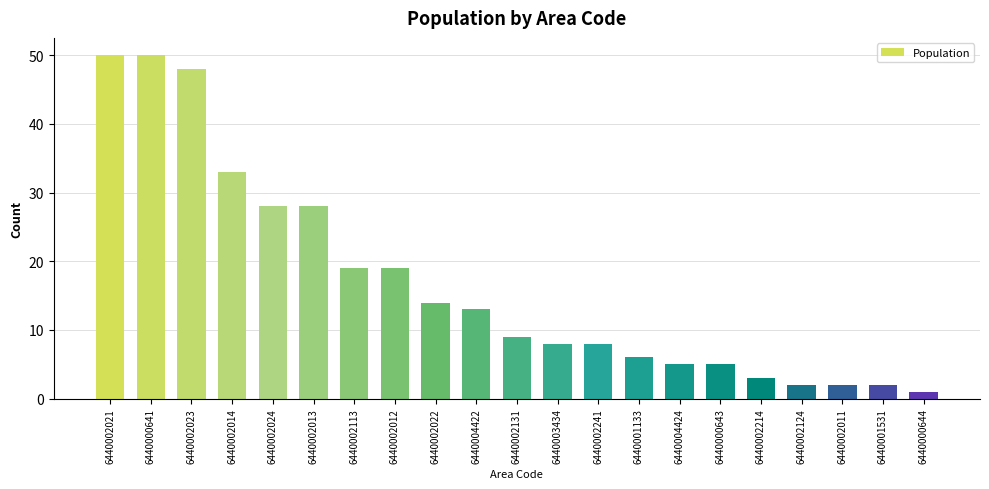

Reading left to right, what are all the values shown in this chart?

50	50	48	33	28	28	19	19	14	13	9	8	8	6	5	5	3	2	2	2	1